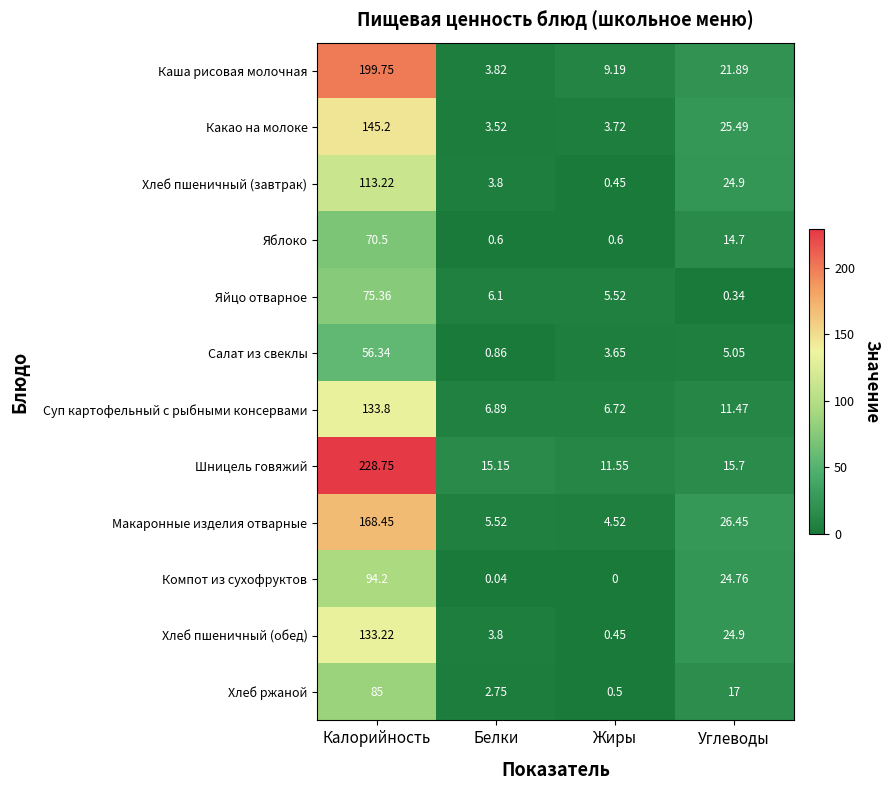

At which label does Суп картофельный с рыбными консервами first exceed 11?

Калорийность